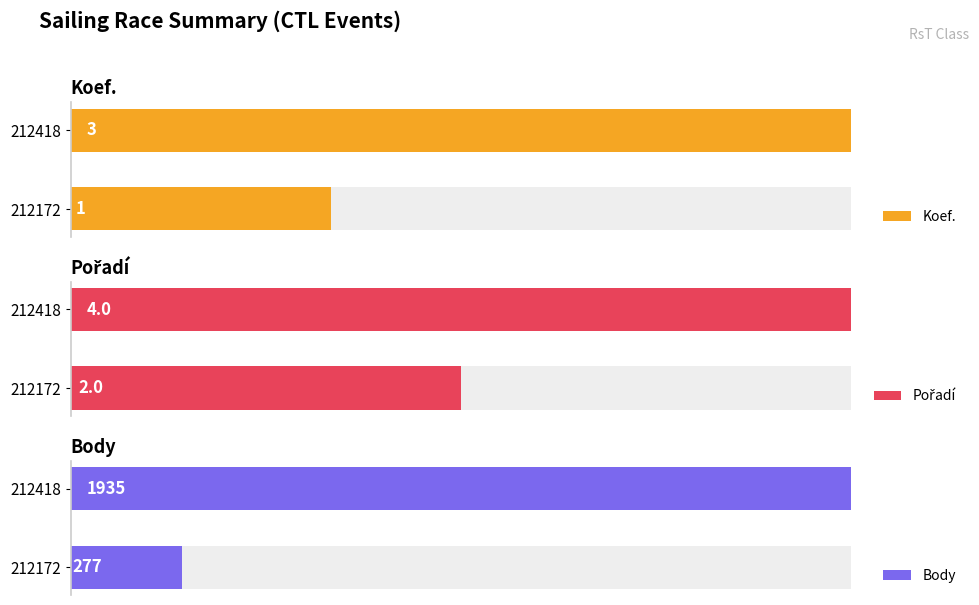

What are all the series names shown in the legend?

Koef., Pořadí, Body